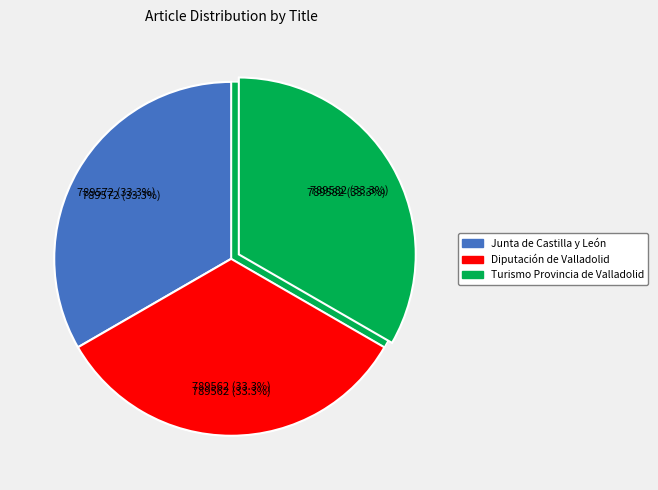

Combined, what portion of the pie is Junta de Castilla y León and Diputación de Valladolid?

66.7%